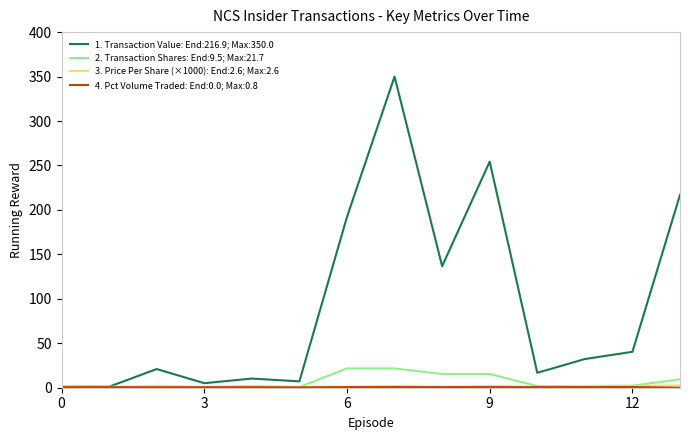

What is the greatest value displayed?

350.0